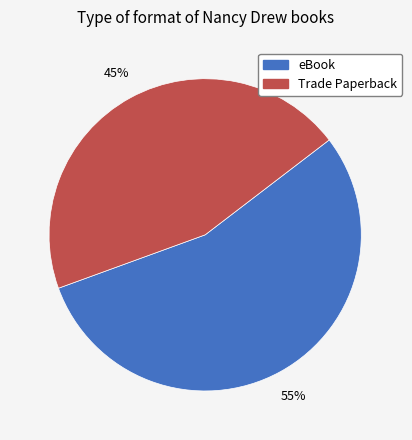

Which category has the biggest portion of the pie?

eBook